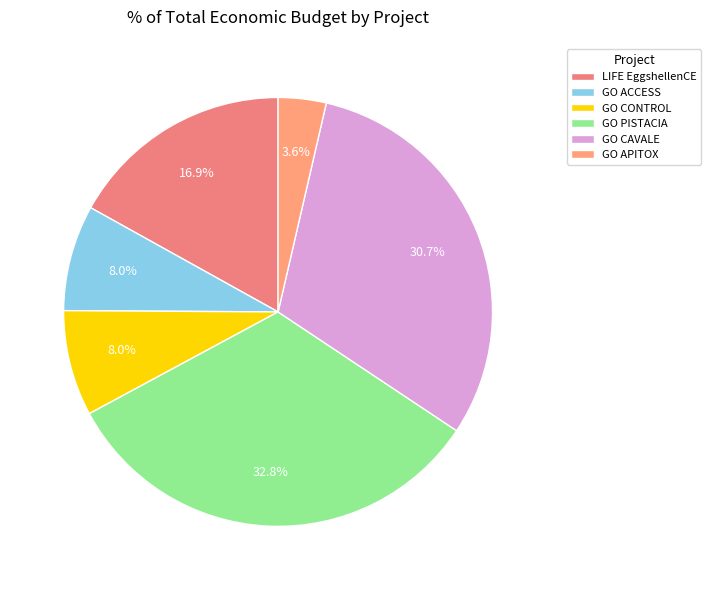

How many slices are in this pie chart?

6